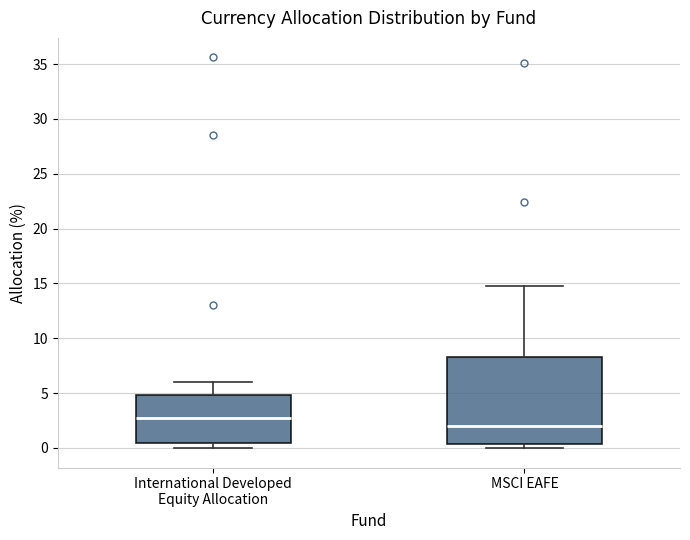

Reading left to right, transcribe this box plot: for each box, give where its median line is, the range the box spans, and where its two whiskers end, as read against the y-axis. The values are not printed on the chart, so give them approximately, as read against the axis.

International Developed Equity Allocation: median 2.5, box 0.5 to 5.0, whiskers 0.0 to 6.0
MSCI EAFE: median 2.0, box 0.5 to 8.5, whiskers 0.0 to 15.0